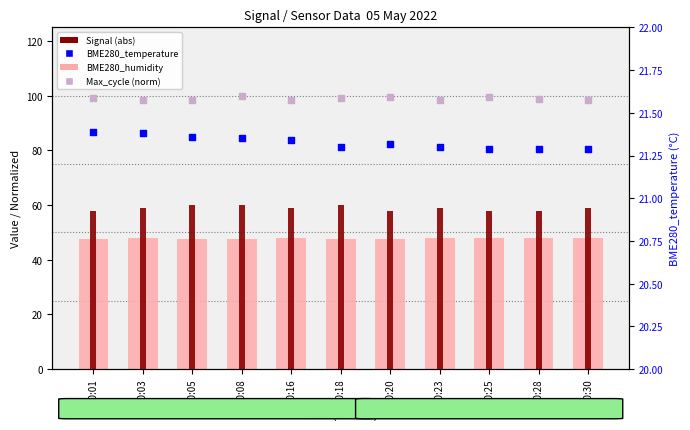

Which series has the largest Y range (max minus min)?

Signal (abs)